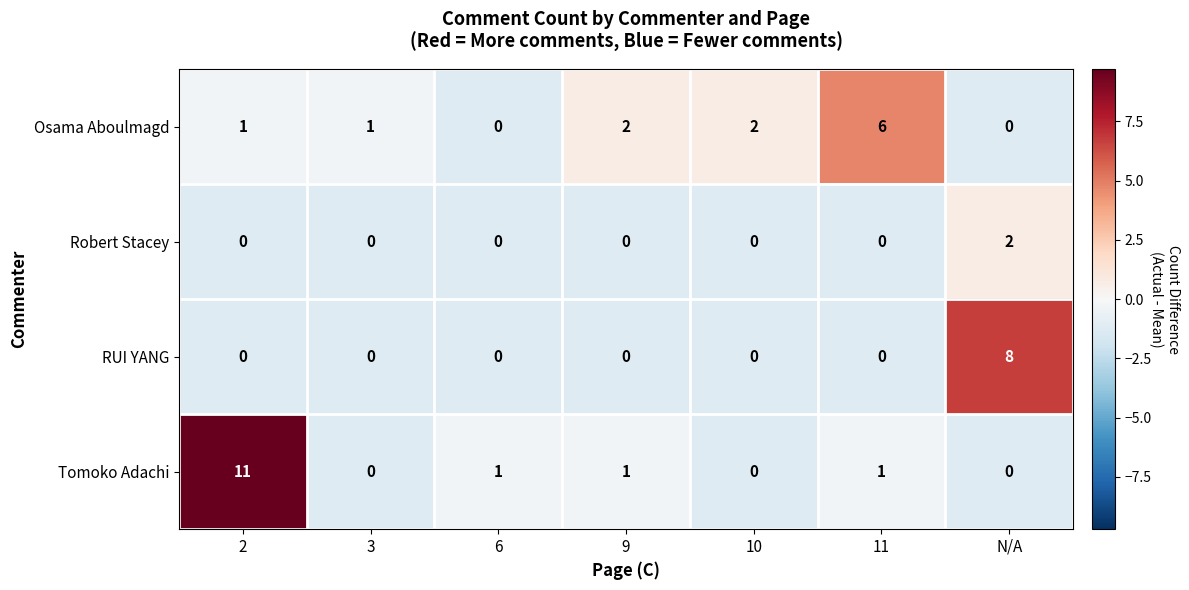

What is the highest value of the RUI YANG series?

8